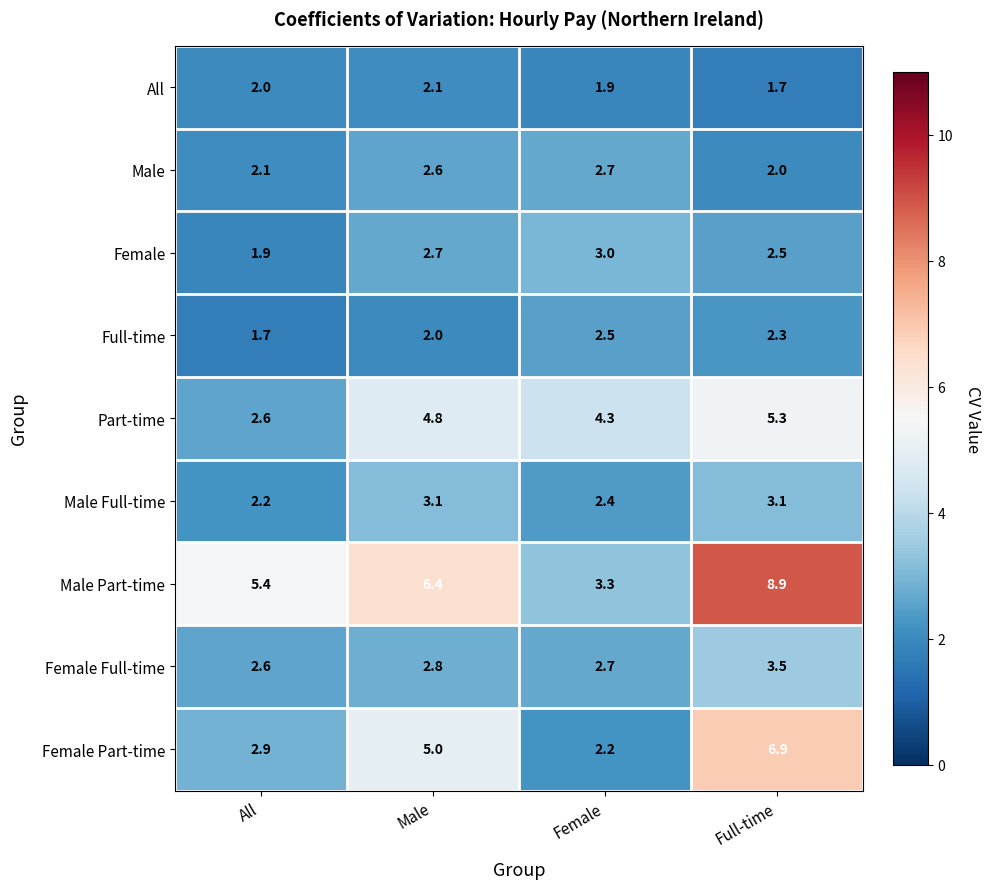

How many distinct data groups are displayed?

9